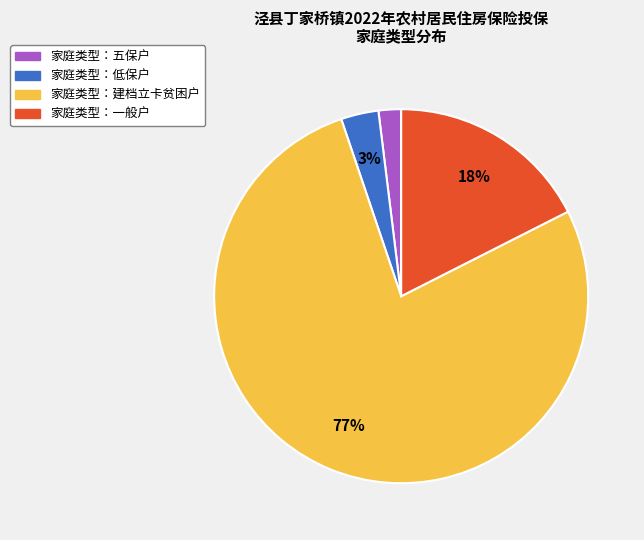

How many segments does this pie chart have?

4